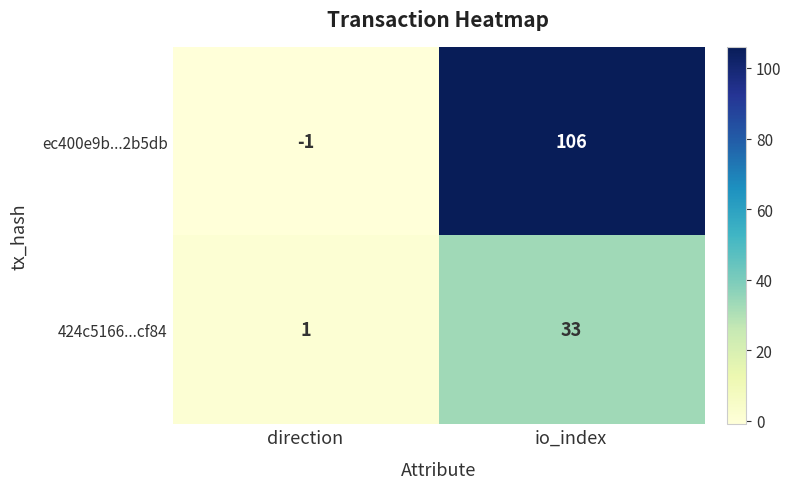

At which label does ec400e9b...2b5db reach its minimum?

direction